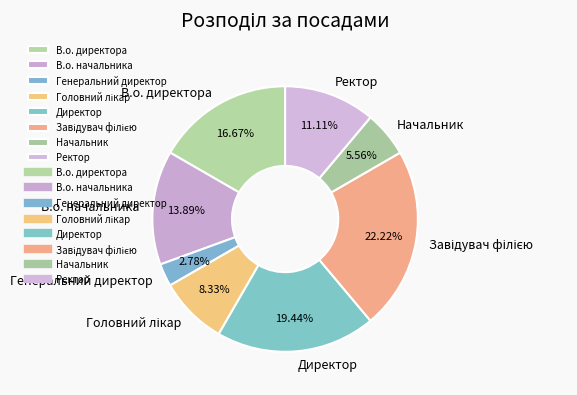

To the nearest percent, what percentage of the pie is Начальник?

6%